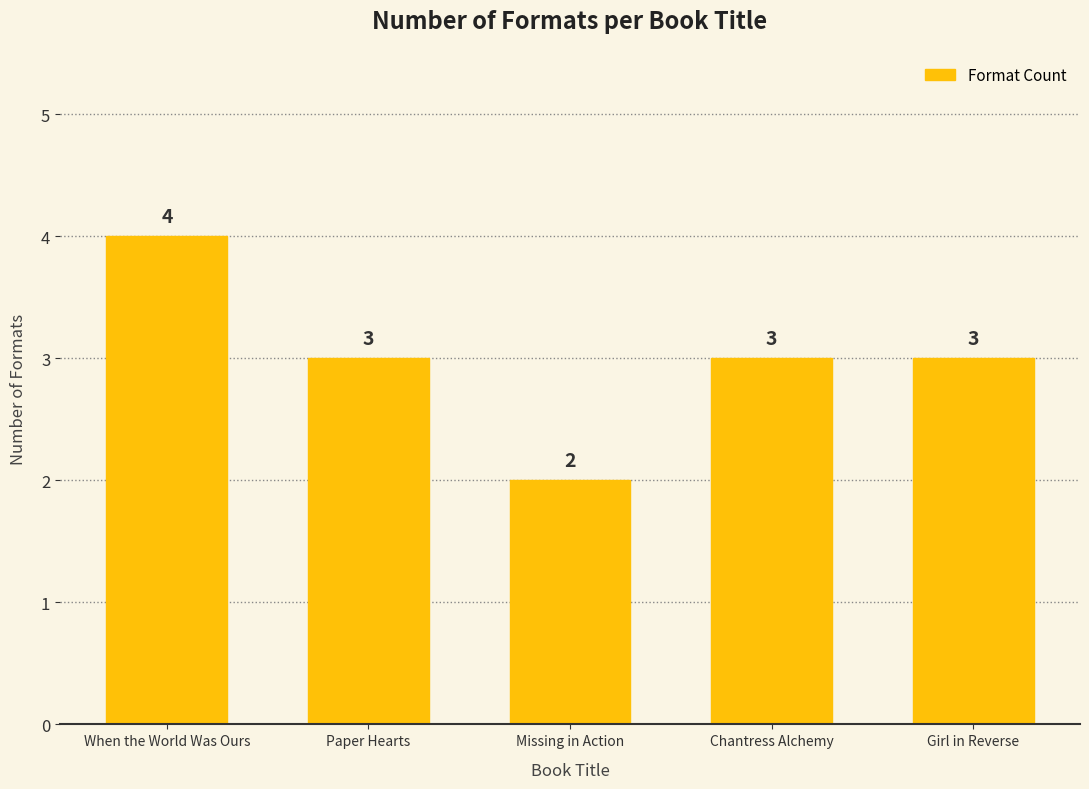

What is the maximum value shown in the chart?

4